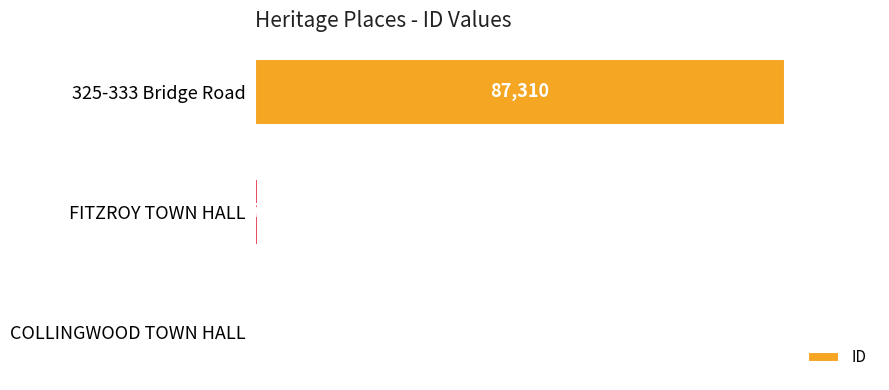

What is the maximum value shown in the chart?

87310